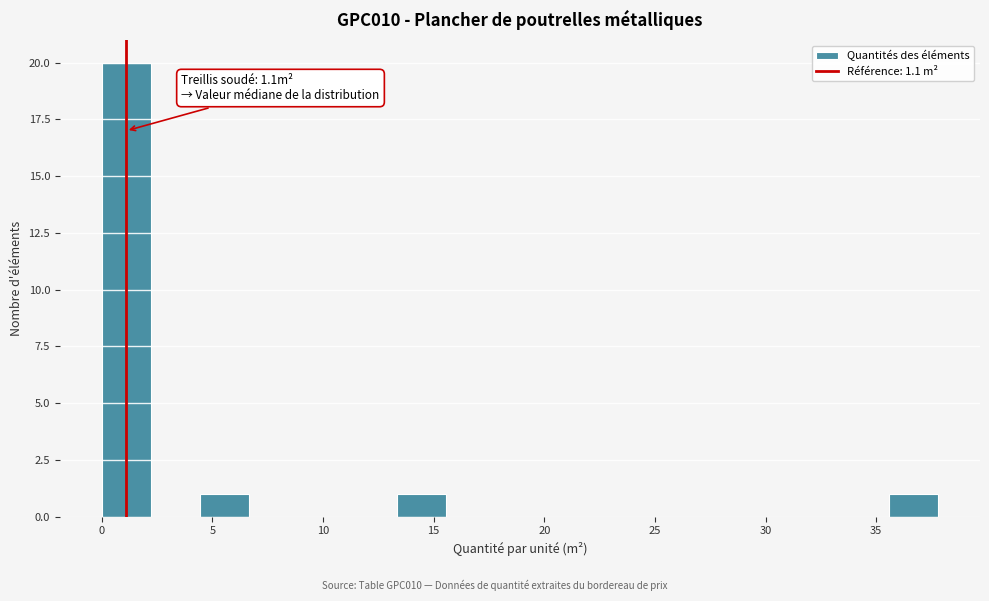

Over which range of the x-axis is the bar tallest?

0.0 to 2.0